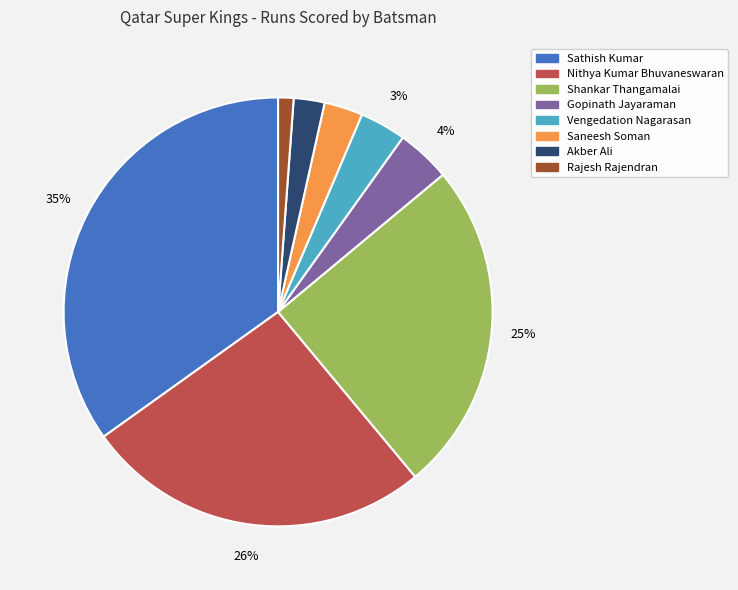

Which slice is the smallest?

Rajesh Rajendran